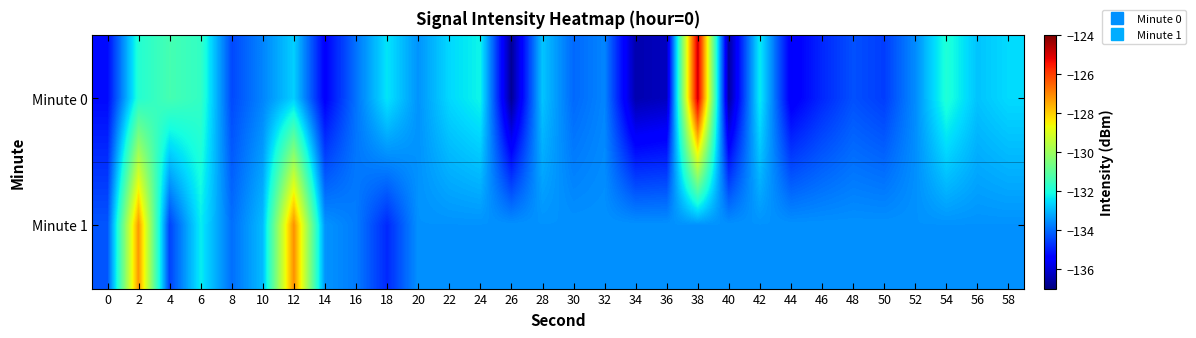

Reading left to right, list all the values displayed in this chart.

Minute 0: 0=-135.3	2=-131.9	4=-131.4	6=-131.7	8=-134.4	10=-133.7	12=-132.7	14=-135.4	16=-133.9	18=-132.4	20=-133.5	22=-132.6	24=-132.2	26=-136.7	28=-132.9	30=-134.0	32=-133.7	34=-136.4	36=-136.2	38=-124.9	40=-136.6	42=-132.3	44=-135.6	46=-134.9	48=-134.3	50=-134.6	52=-133.6	54=-131.9	56=-132.9	58=-132.6
Minute 1: 0=-134.3	2=-127.3	4=-134.5	6=-132.3	8=-133.9	10=-133.0	12=-127.2	14=-133.5	16=-133.8	18=-134.8	20=-133.5	22=-133.5	24=-133.5	26=-133.5	28=-133.5	30=-133.5	32=-133.5	34=-133.5	36=-133.5	38=-133.5	40=-133.5	42=-133.5	44=-133.5	46=-133.5	48=-133.5	50=-133.5	52=-133.5	54=-133.5	56=-133.5	58=-133.5